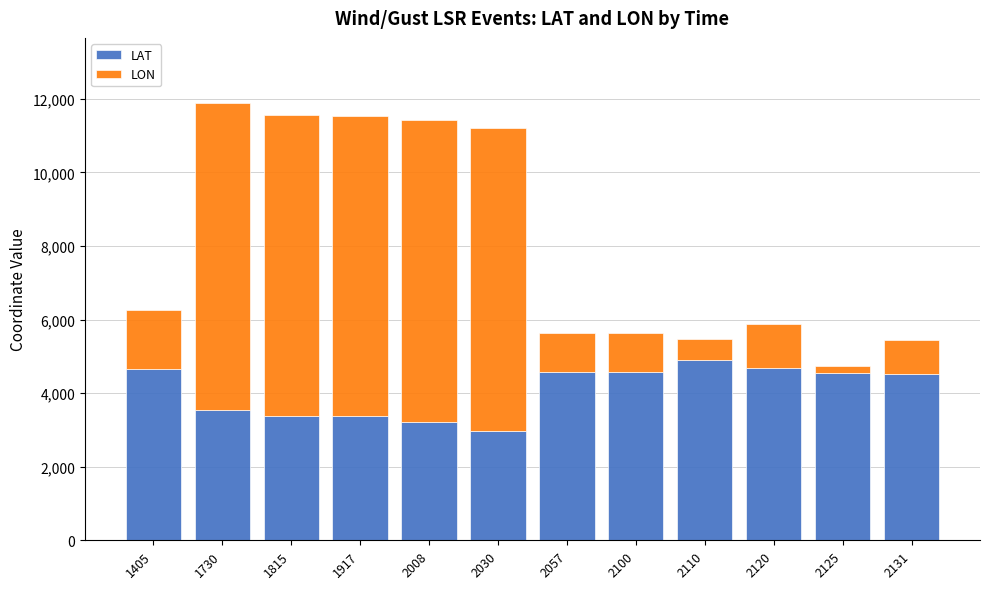

What is the value of the LAT bar at the 8th from the left?

4566